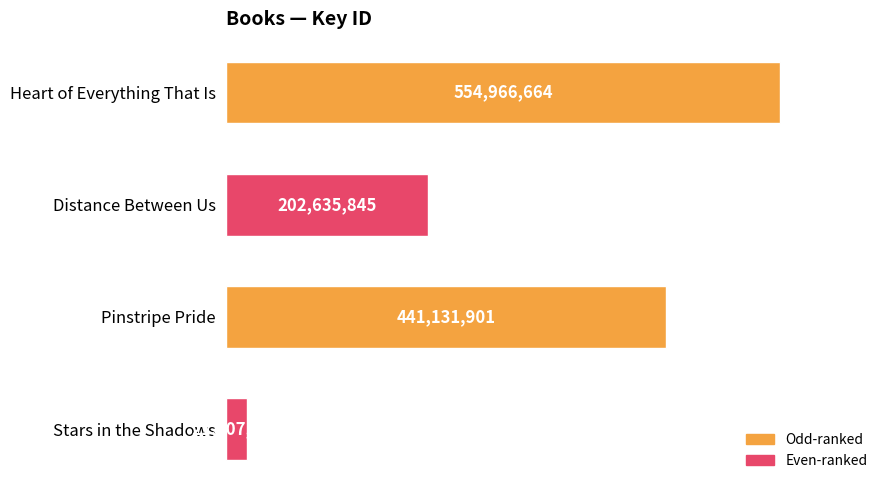

Count the number of data series in this chart.

1